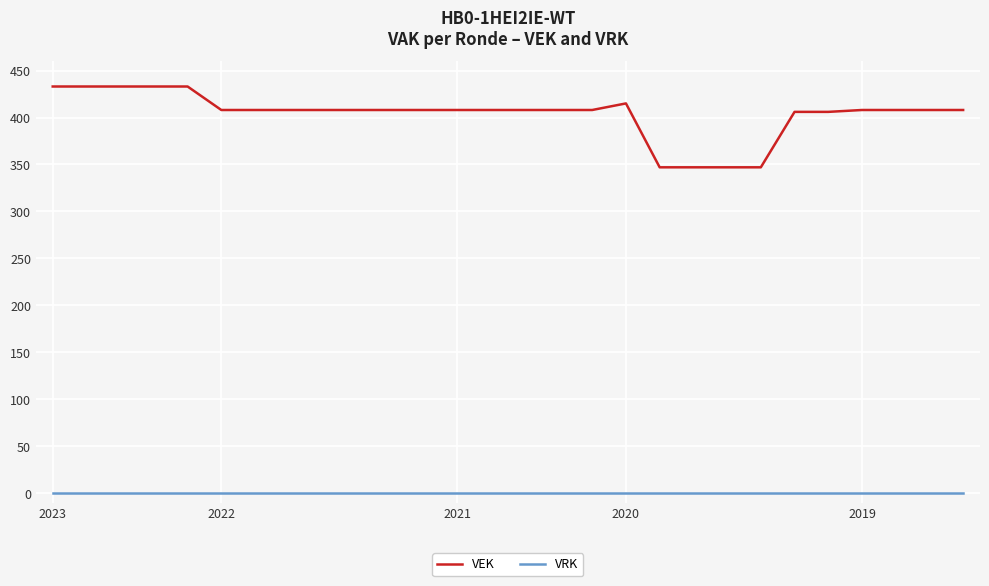

List the series in order of their overall mean, lowest first.

VRK, VEK